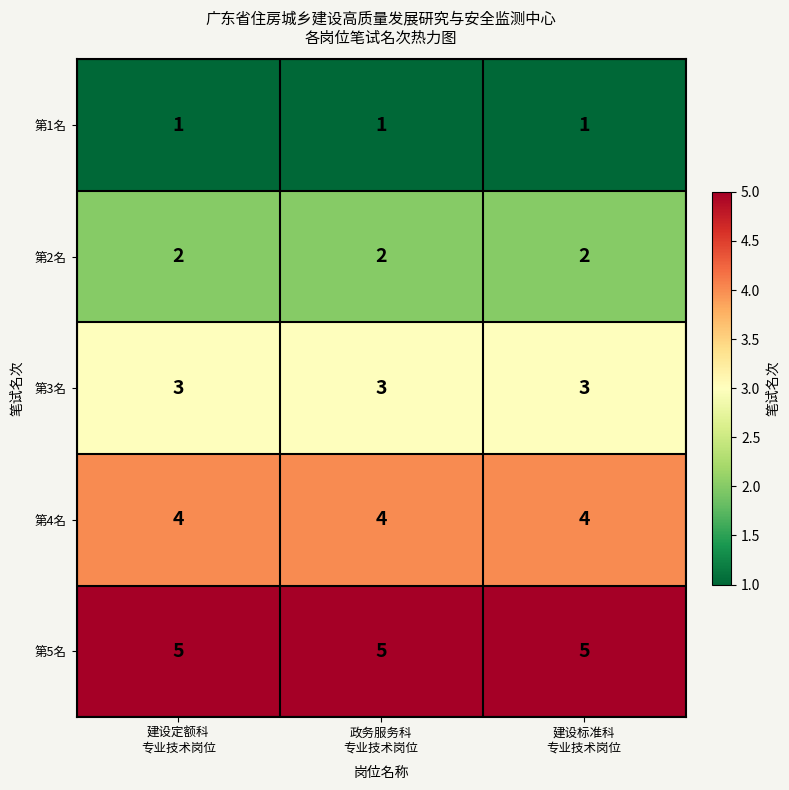

What is the average value of the 第5名 series?

5